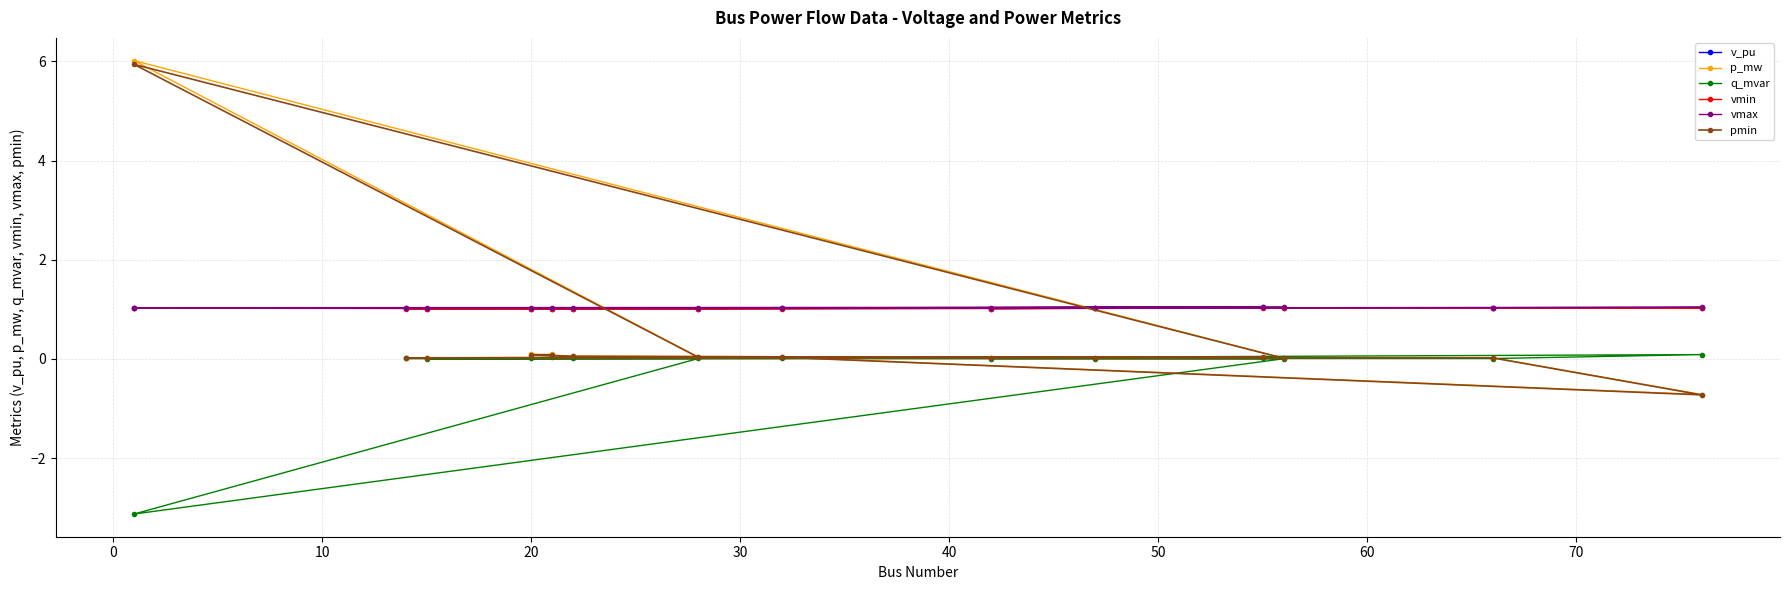

At how many categories does at least one series exceed 4?

1